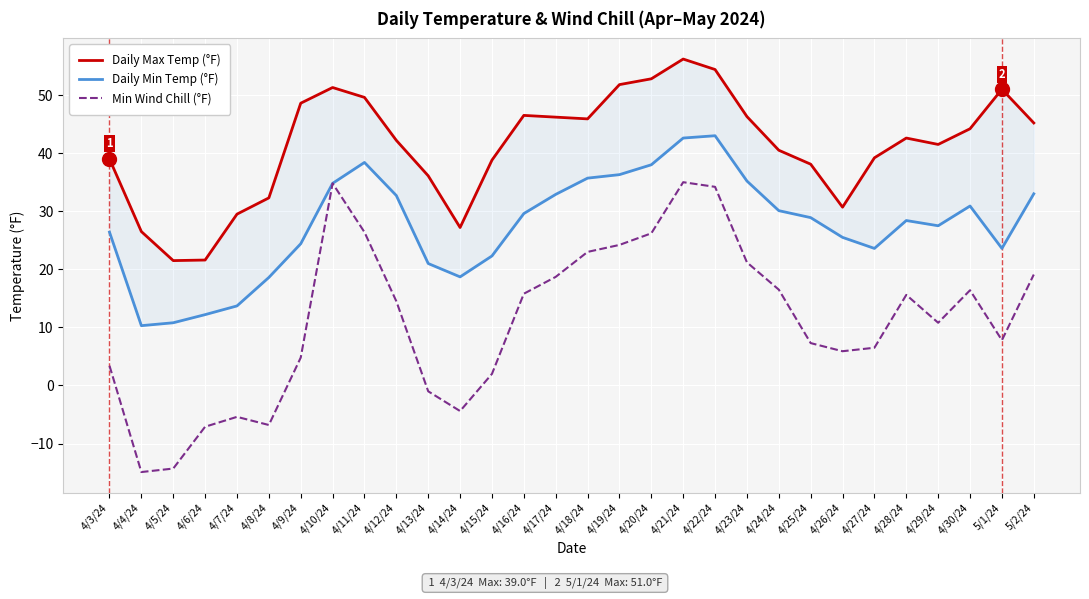

What is the label of the 2nd point from the right?

5/1/24